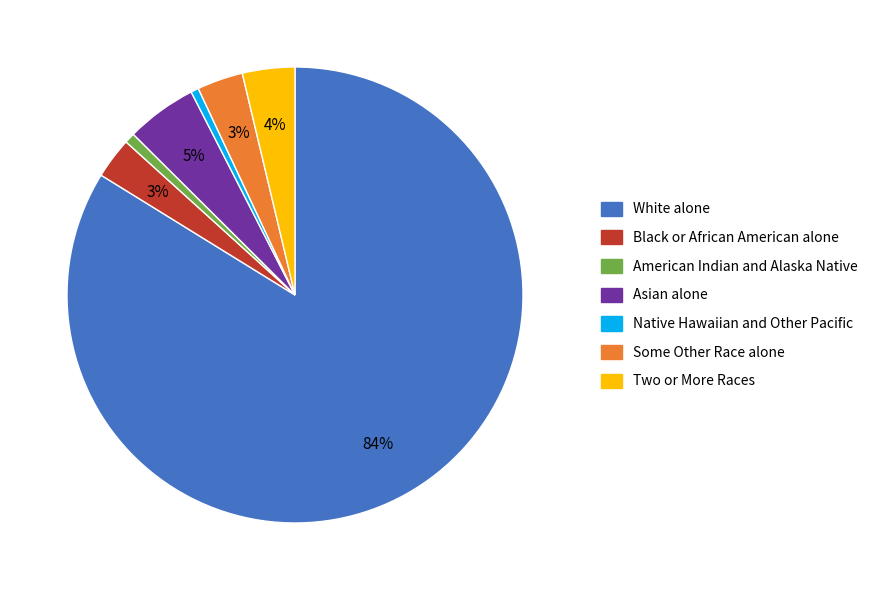

Is the sum of Asian alone and Some Other Race alone greater than half?

No